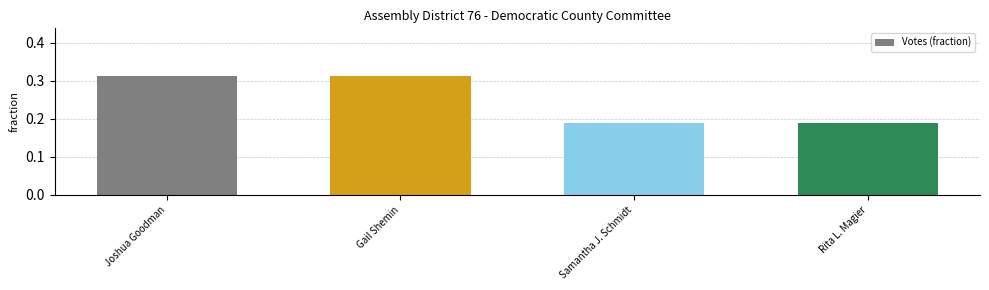

What is the label of the 4th bar from the right?

Joshua Goodman